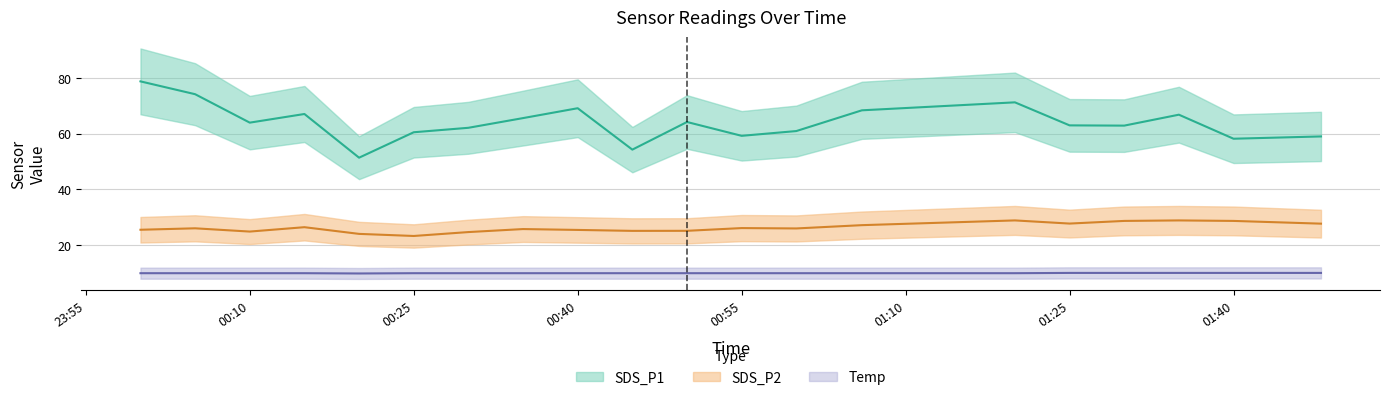

What is the lowest value of the Temp series?

9.8